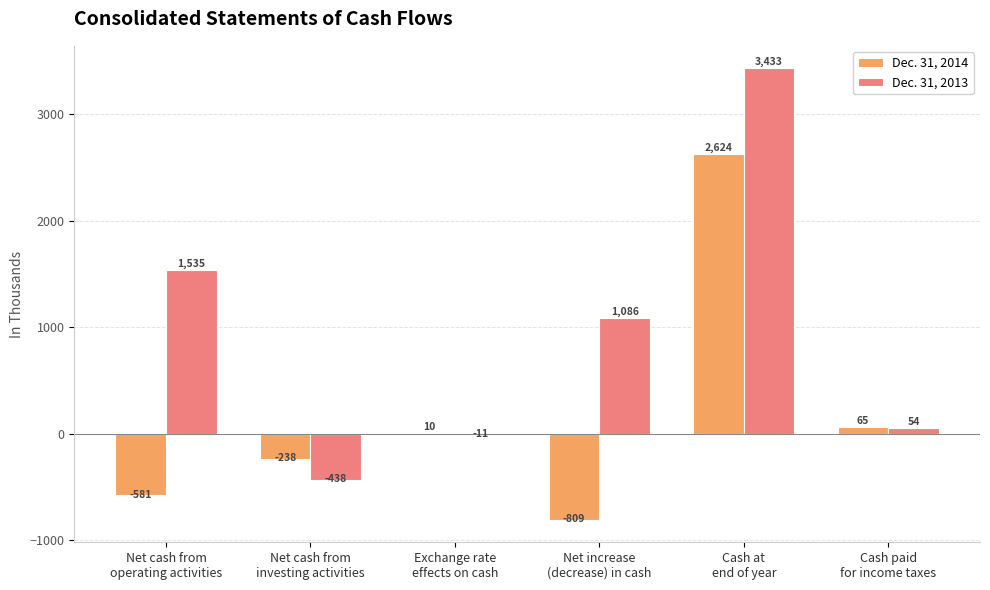

What value does the Dec. 31, 2014 series have at Cash paid
for income taxes, to the nearest 100?

100